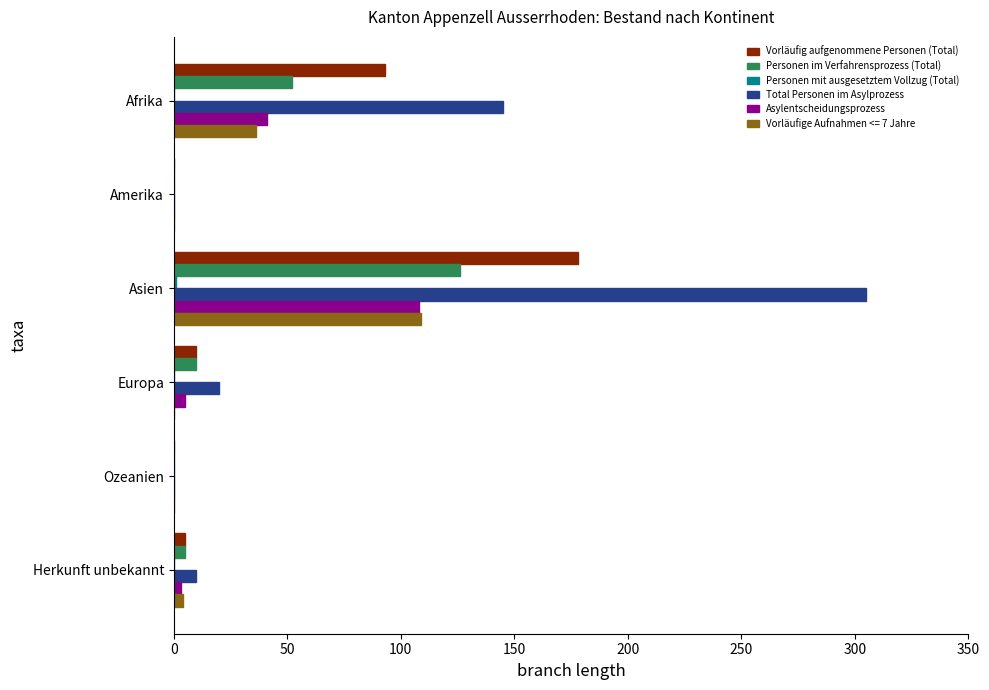

Is the value of Vorläufige Aufnahmen <= 7 Jahre at Afrika greater than the value of Personen im Verfahrensprozess (Total) at Ozeanien?

Yes